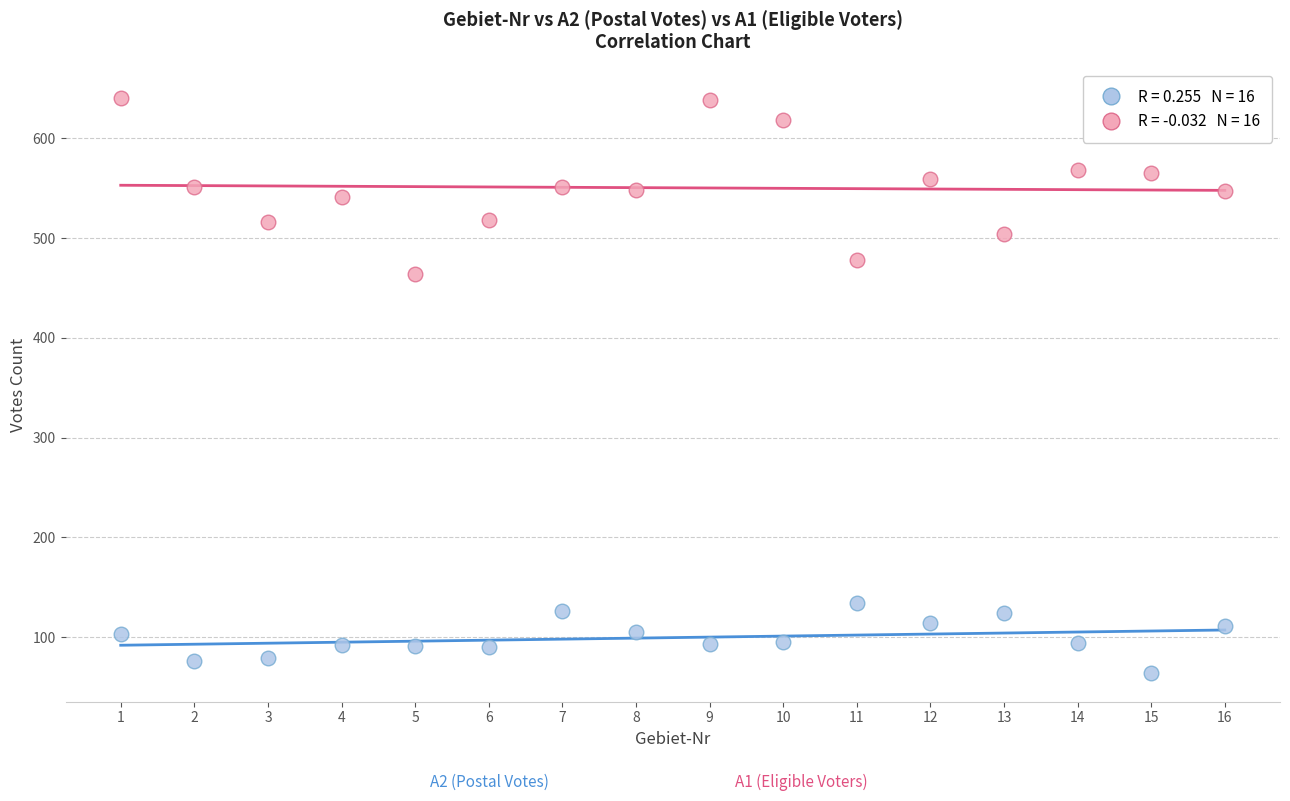

Across all series, what Y value is closest to 352?

464